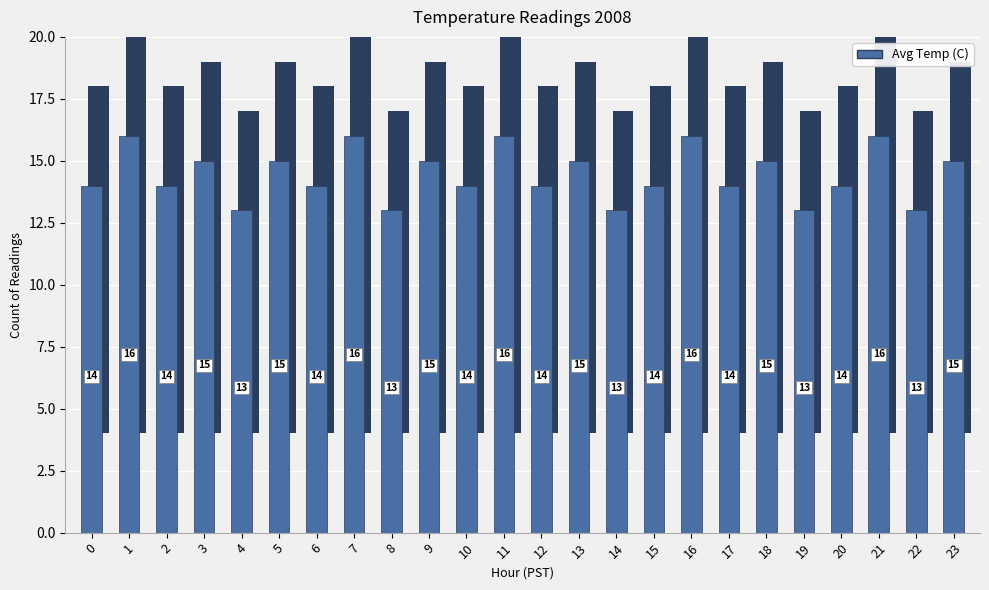

Is it true that the value at 23 is 17.6?

False